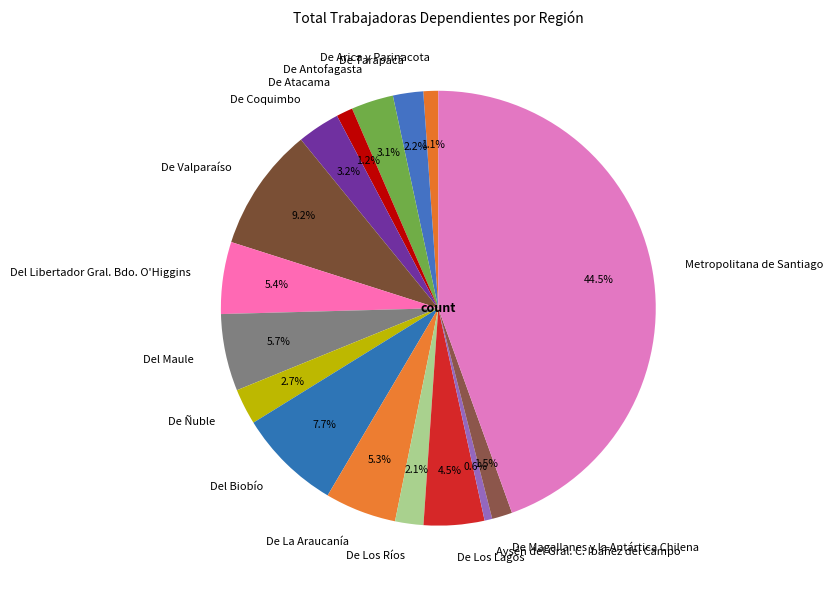

Which slice is the largest?

Metropolitana de Santiago